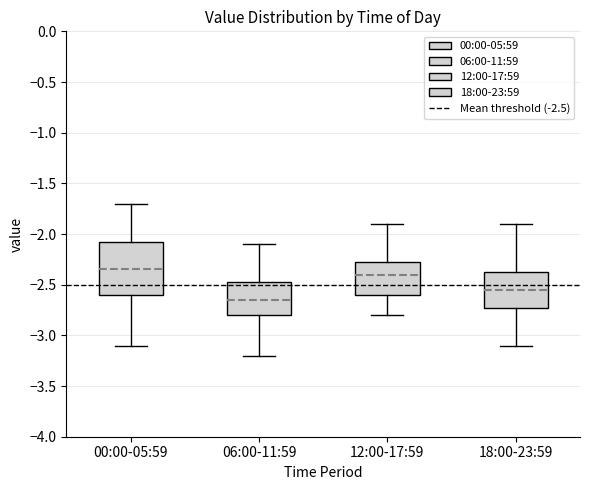

Which box's median line is the lowest?

06:00-11:59